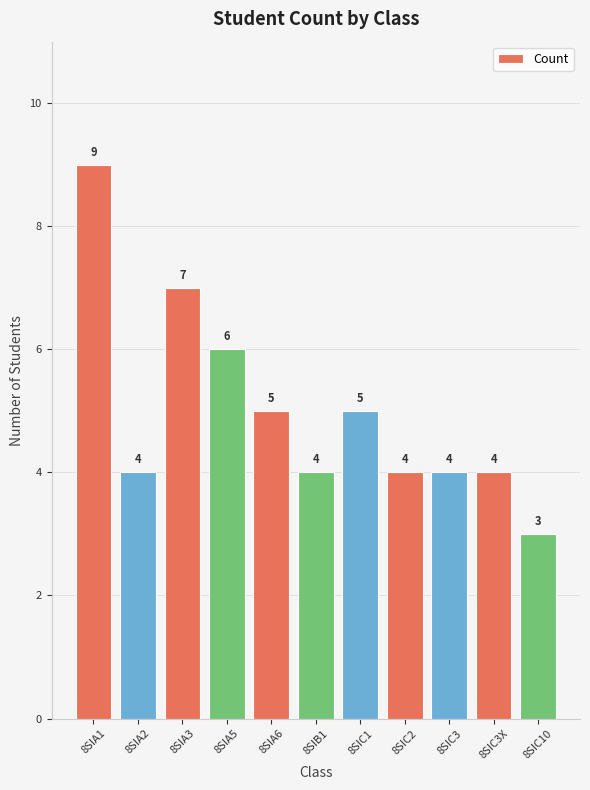

Reading left to right, what are all the values shown in this chart?

9	4	7	6	5	4	5	4	4	4	3